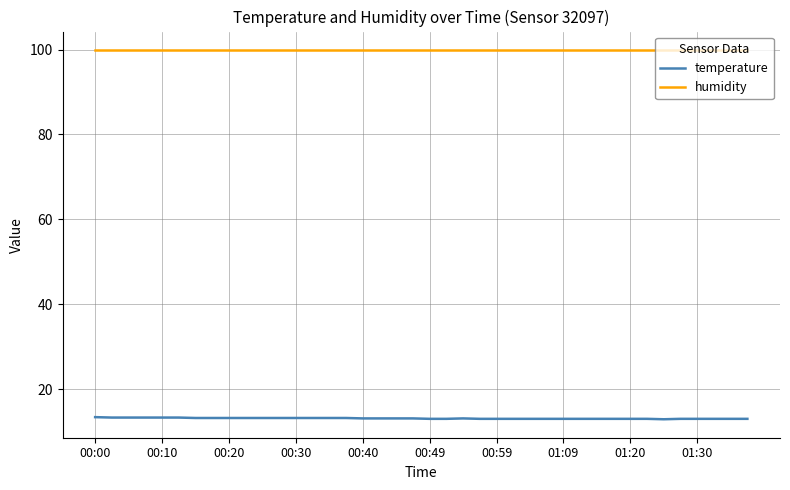

True or false: humidity and temperature cross at least once.

False